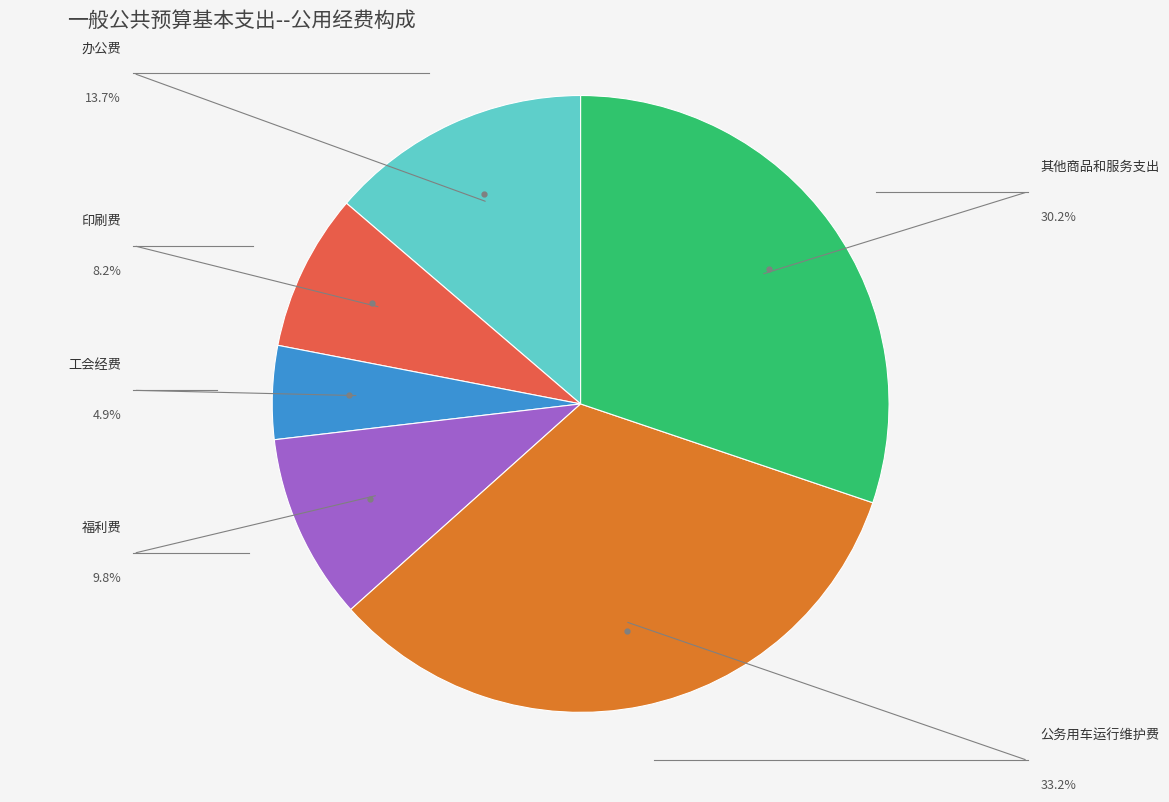

Is there any slice that represents more than half of the pie?

No